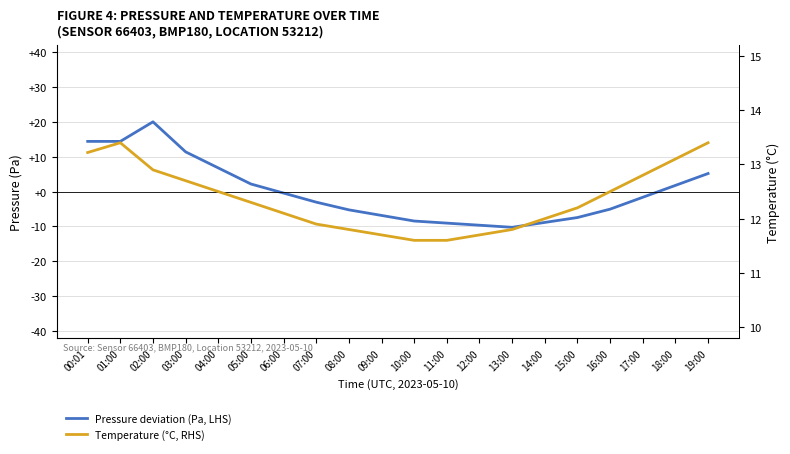

The Temperature (°C, RHS) series shows 12.9 at 02:00. True or false?

True